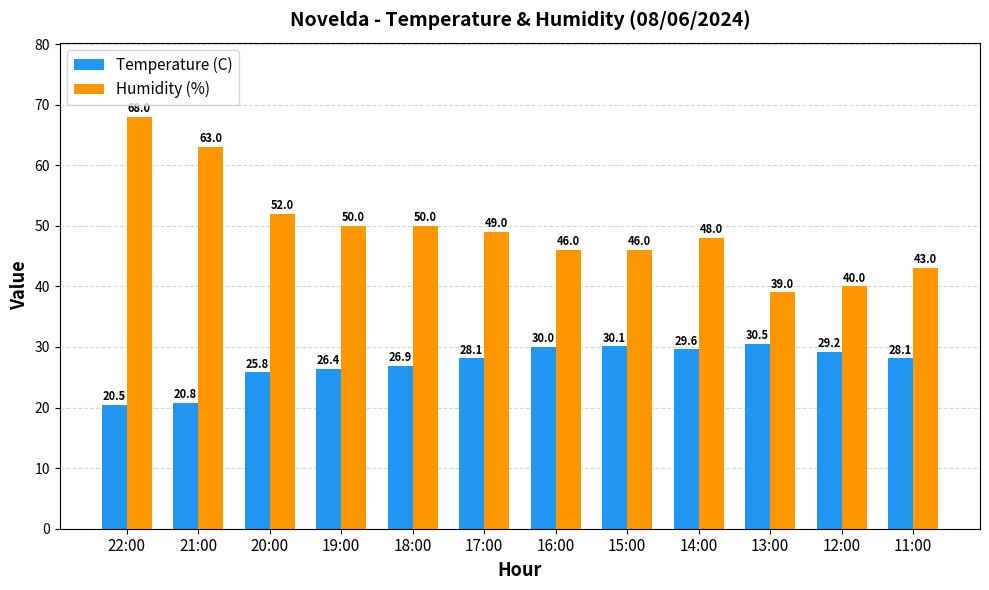

Rank the series by their maximum value, from lowest to highest.

Temperature (C), Humidity (%)